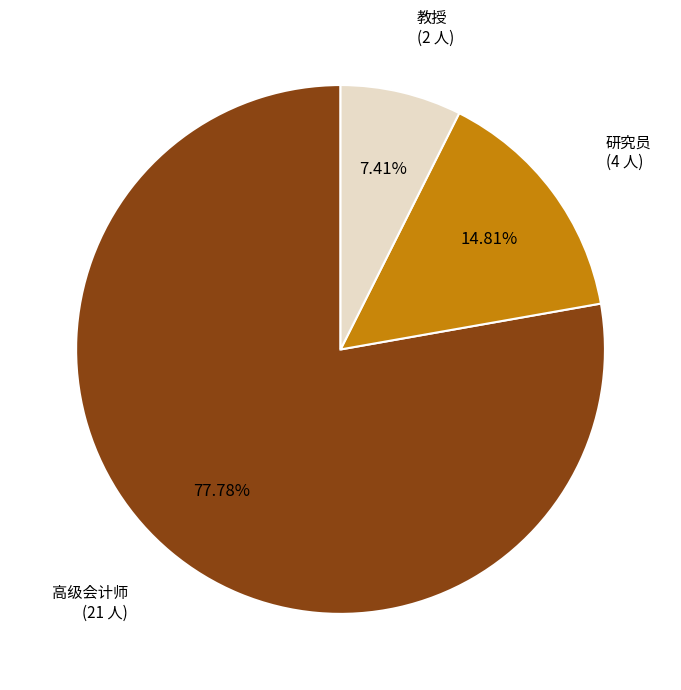

Is there any slice that represents more than half of the pie?

Yes